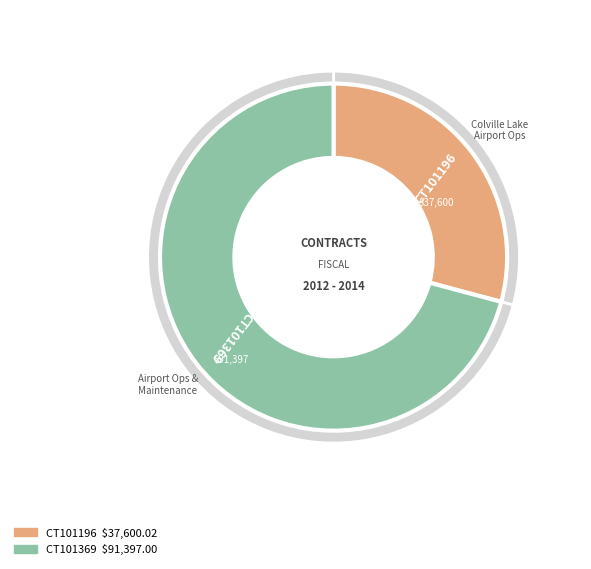

Approximately how many times larger is the value at CT101369 compared to CT101196?

2.4